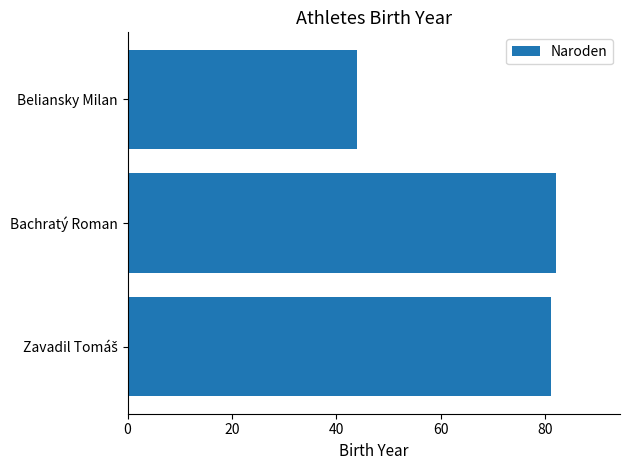

The value at Bachratý Roman is 135. True or false?

False